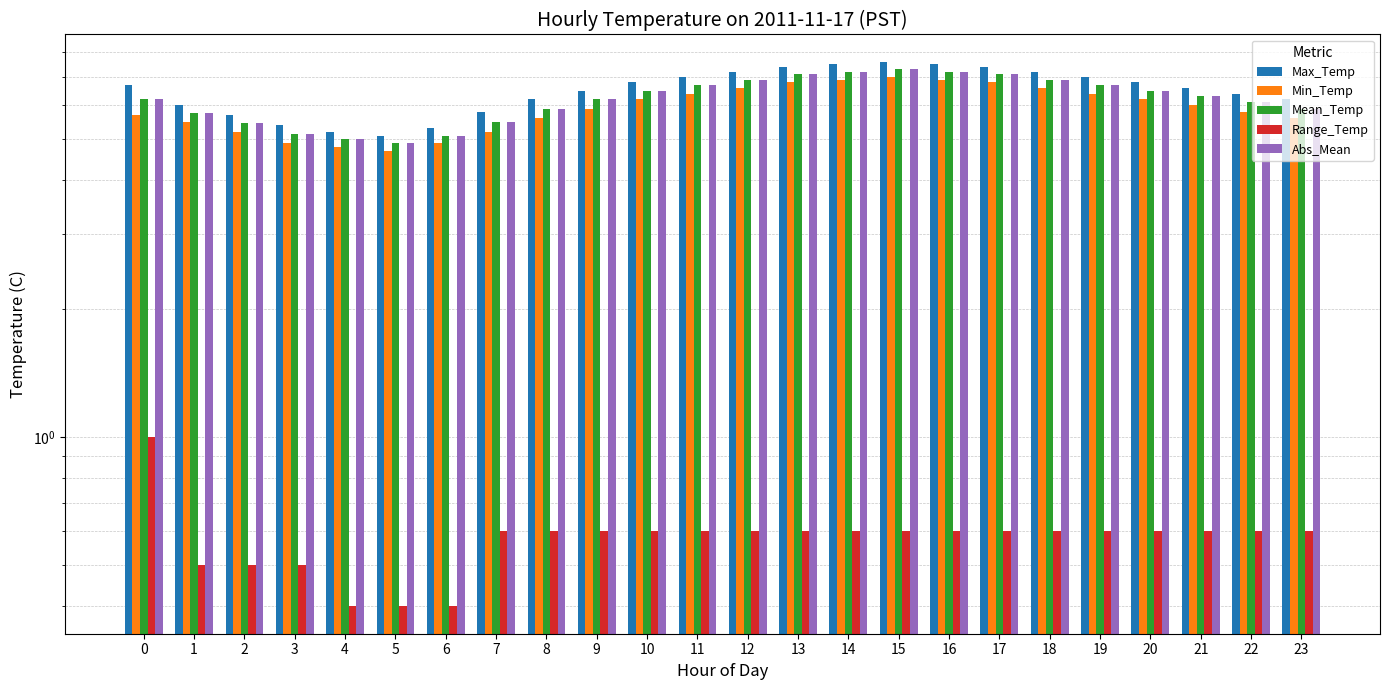

At 11, list the series in order from largest to smallest.

Max_Temp, Mean_Temp, Abs_Mean, Min_Temp, Range_Temp